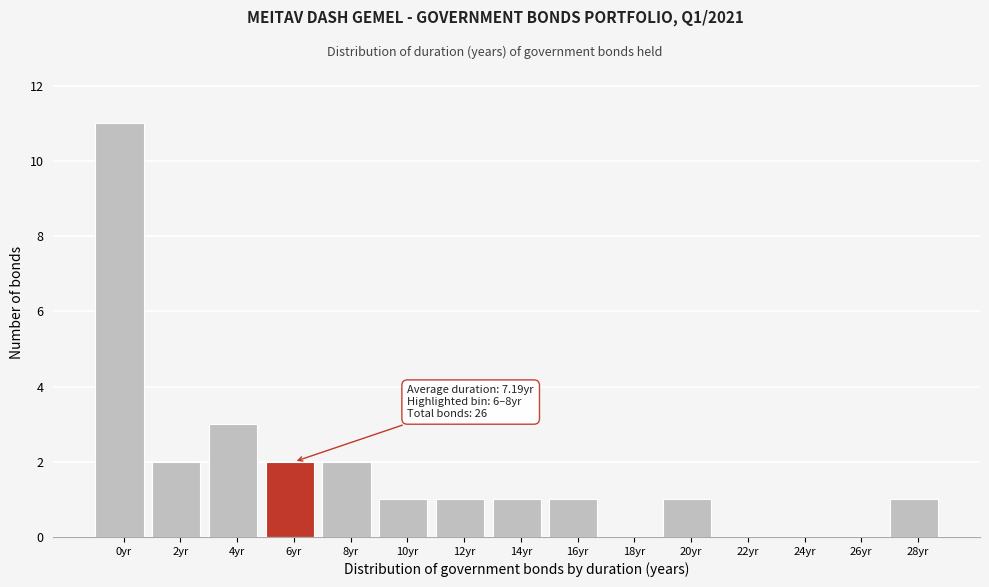

Reading left to right, list all the values displayed in this chart.

0yr=11	2yr=2	4yr=3	6yr=2	8yr=2	10yr=1	12yr=1	14yr=1	16yr=1	18yr=0	20yr=1	22yr=0	24yr=0	26yr=0	28yr=1